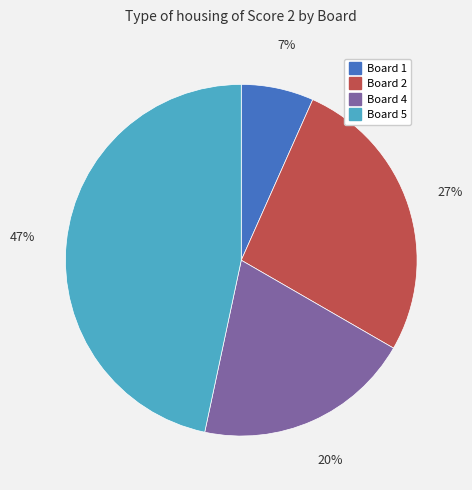

To the nearest percent, what is the average slice percentage?

25%